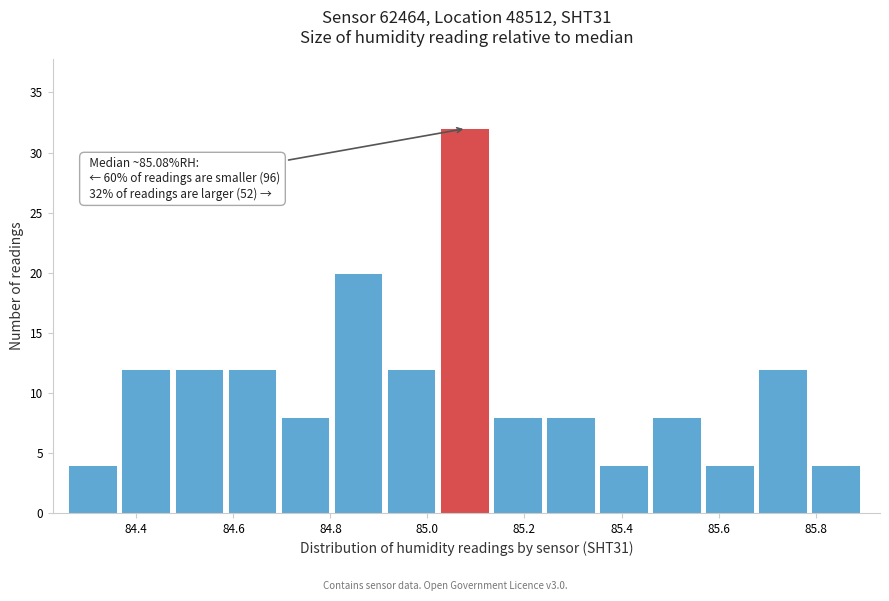

Which range on the x-axis has the tallest bar?

85.02 to 85.14